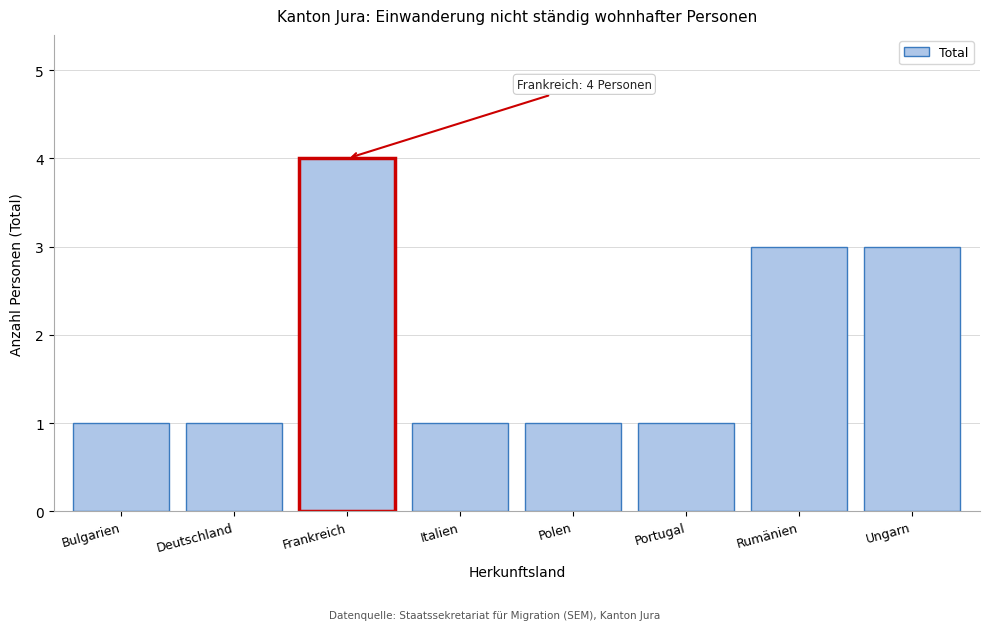

Reading left to right, list all the values displayed in this chart.

Bulgarien=1	Deutschland=1	Frankreich=4	Italien=1	Polen=1	Portugal=1	Rumänien=3	Ungarn=3